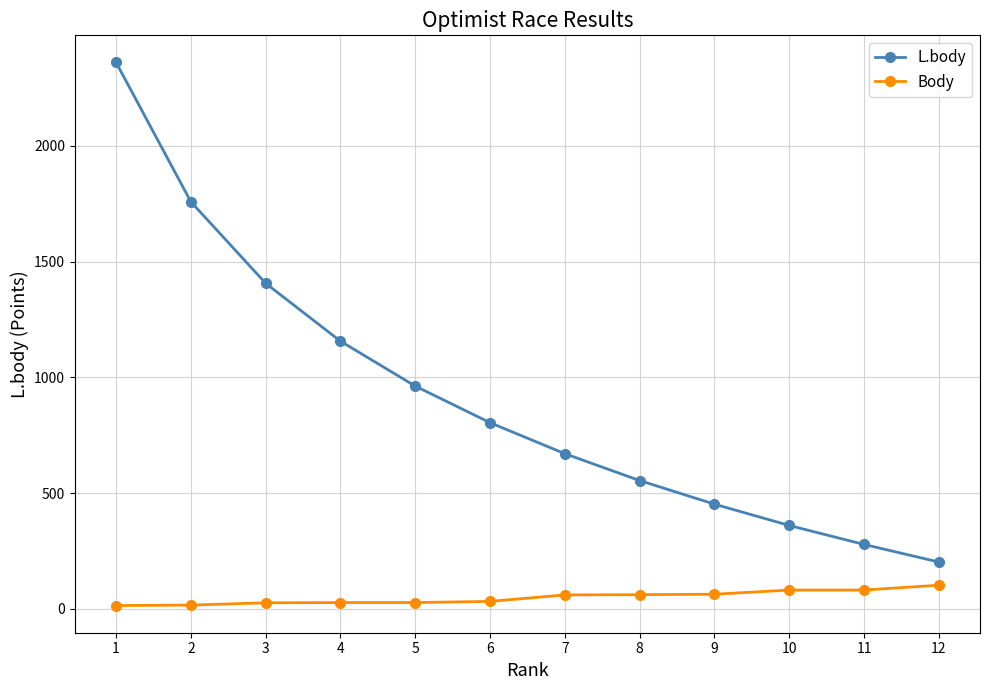

True or false: L.body has more than 2 points higher than both neighbors.

False